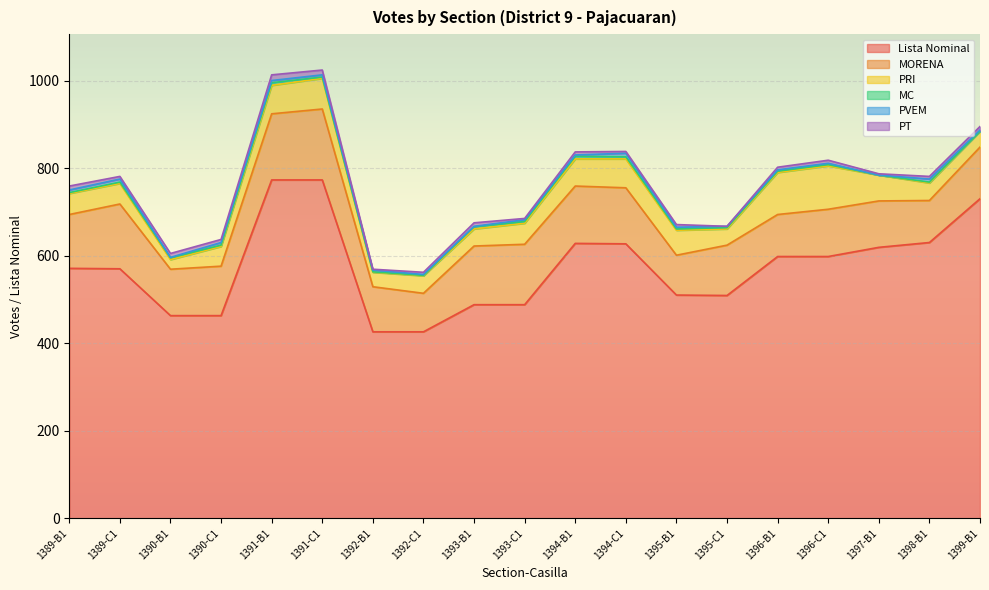

Where is MORENA nearest to the value 125?

1389-B1